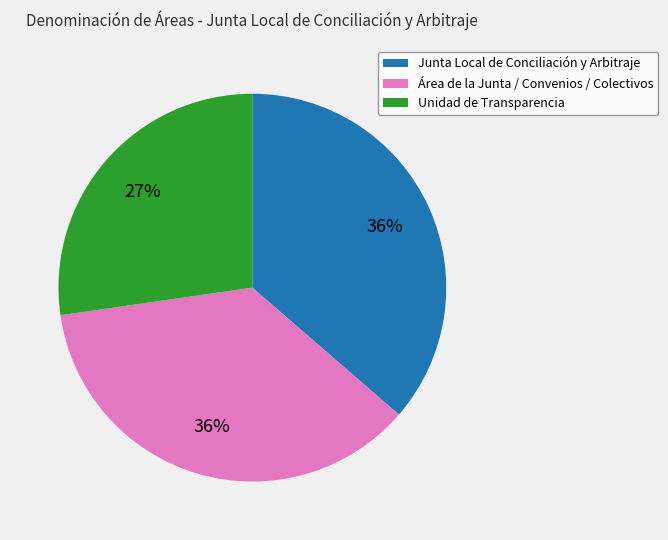

What percentage is the Unidad de Transparencia slice, to the nearest percent?

27%